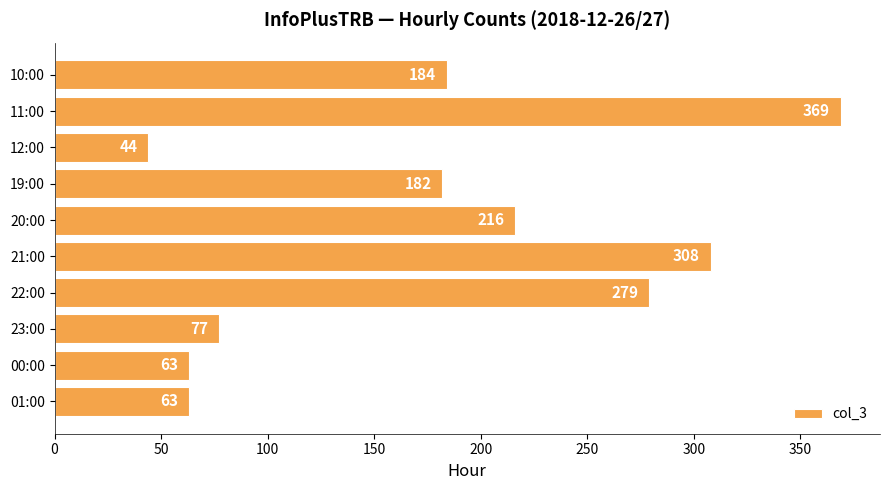

What is the change in value from 12:00 to 23:00?

+33